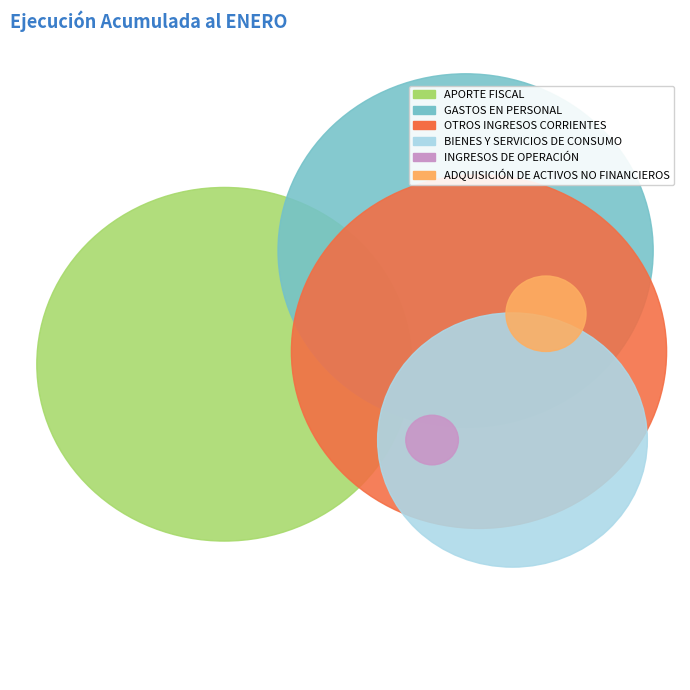

To the nearest percent, what is the average slice percentage?

17%